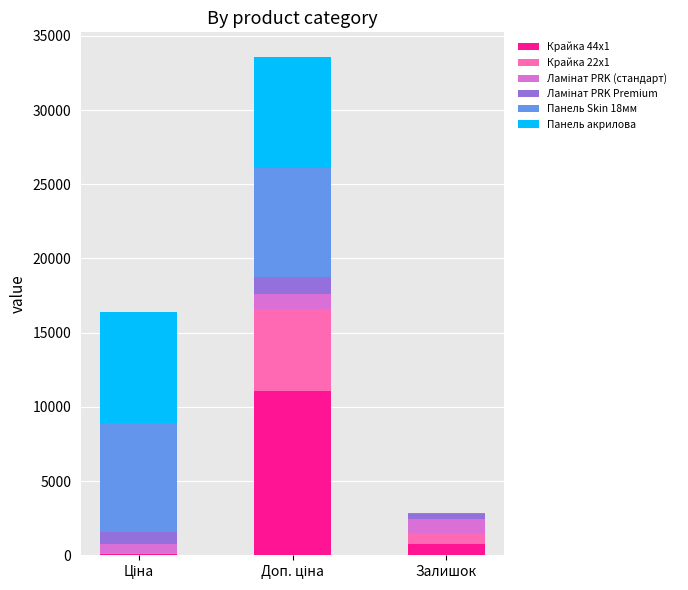

The value of Крайка 44x1 at Залишок is 786.0. True or false?

True